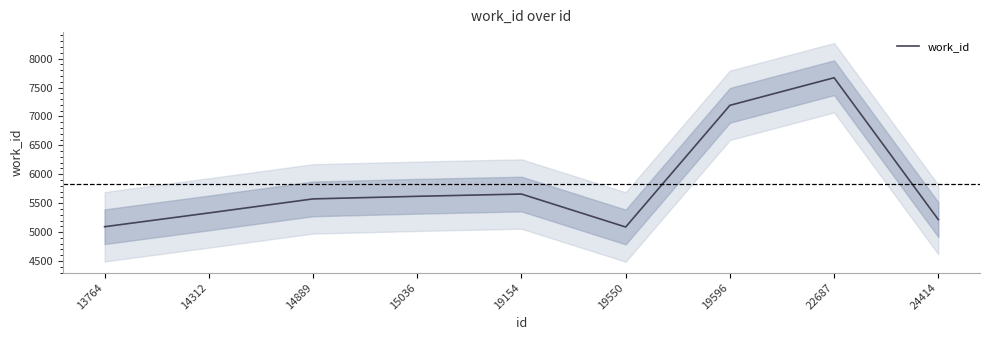

Reading left to right, extract all data points from this chart.

13764=5093	14312=5331	14889=5574	15036=5619	19154=5658	19550=5088	19596=7192	22687=7669	24414=5216